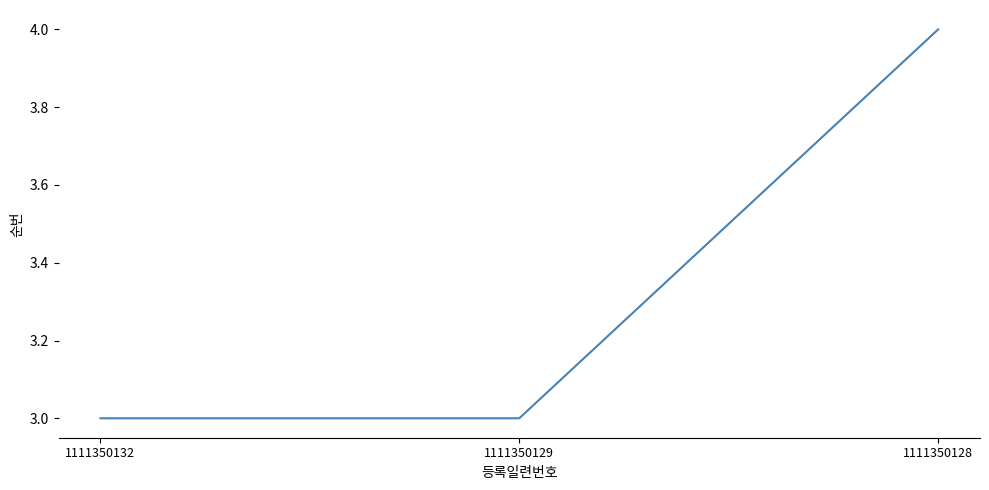

Reading right to left, transcribe all the data shown in this chart.

4	3	3